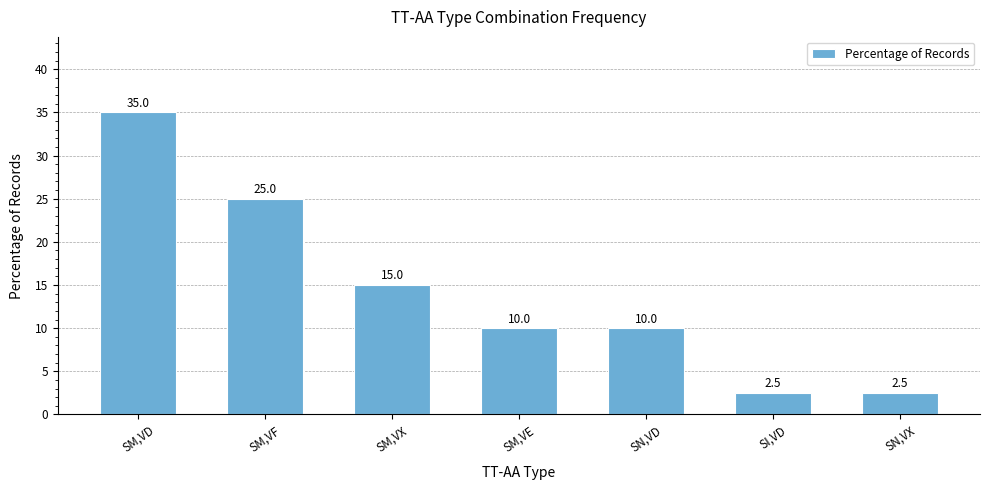

Is it true that the value at SM,VX is 15.0?

True